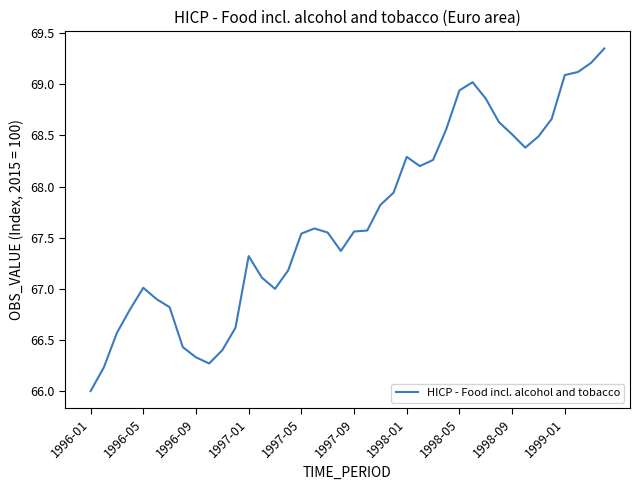

What is the minimum value shown in the chart?

66.0